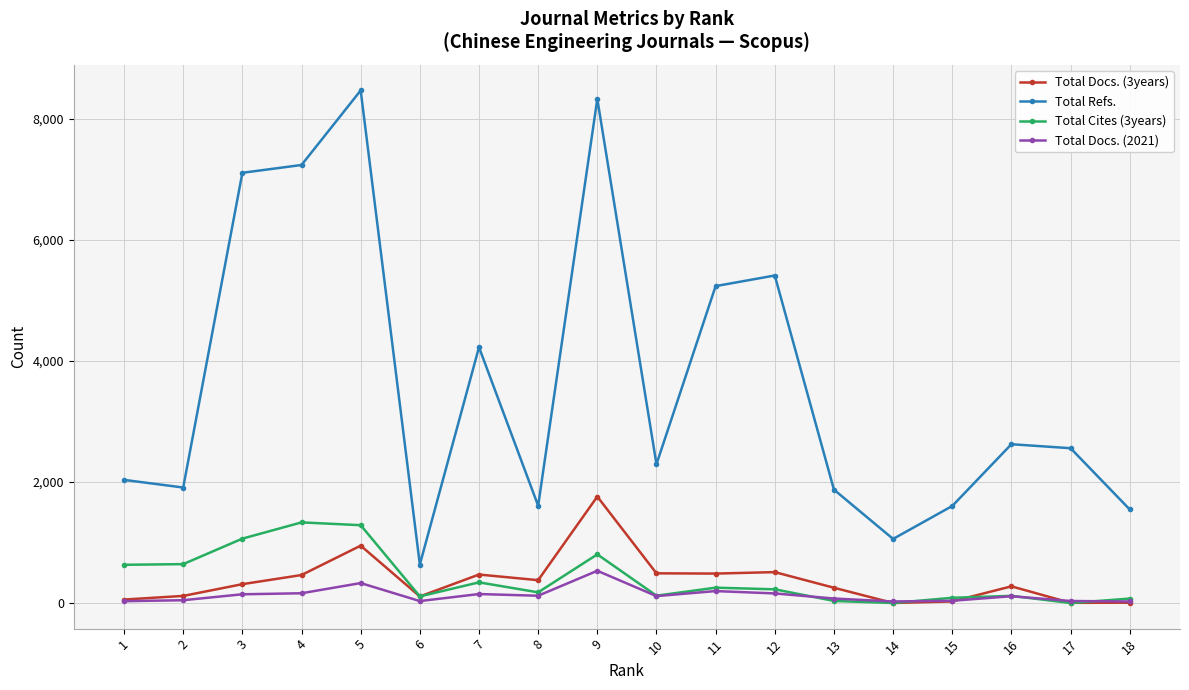

True or false: Total Refs. and Total Cites (3years) cross at least once.

False